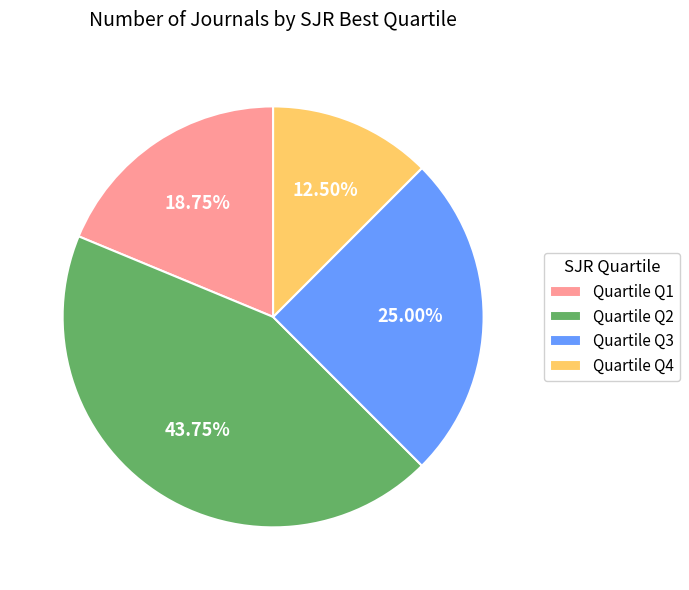

Which category has the biggest portion of the pie?

Quartile Q2